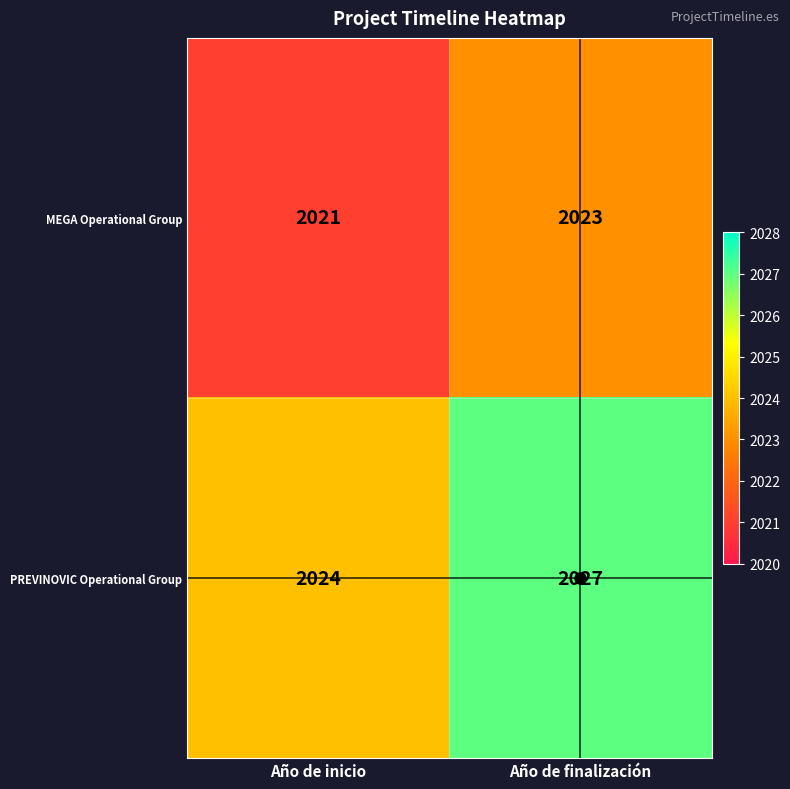

What is the total value across all series at Año de inicio?

4045